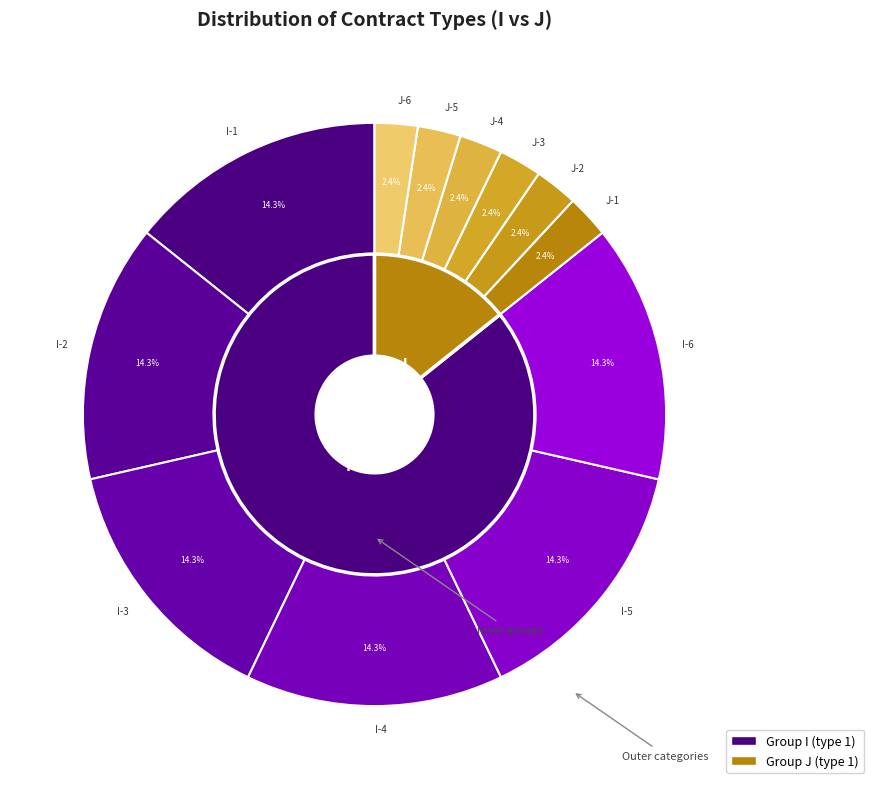

To the nearest percent, what portion does I-6 represent?

14%